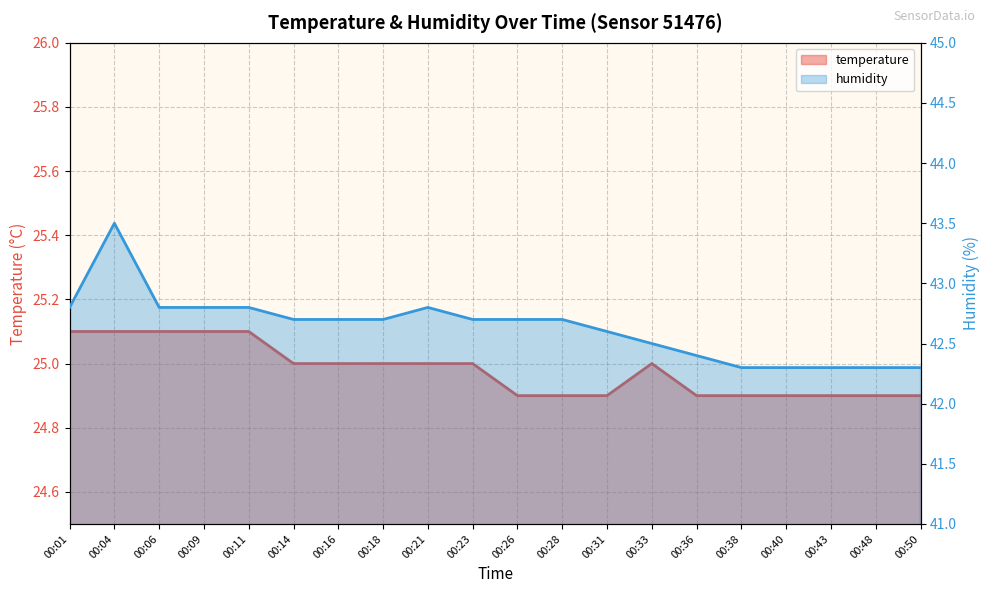

Reading left to right, what are all the values shown in this chart?

temperature: 25.1	25.1	25.1	25.1	25.1	25.0	25.0	25.0	25.0	25.0	24.9	24.9	24.9	25.0	24.9	24.9	24.9	24.9	24.9	24.9
humidity: 42.8	43.5	42.8	42.8	42.8	42.7	42.7	42.7	42.8	42.7	42.7	42.7	42.6	42.5	42.4	42.3	42.3	42.3	42.3	42.3